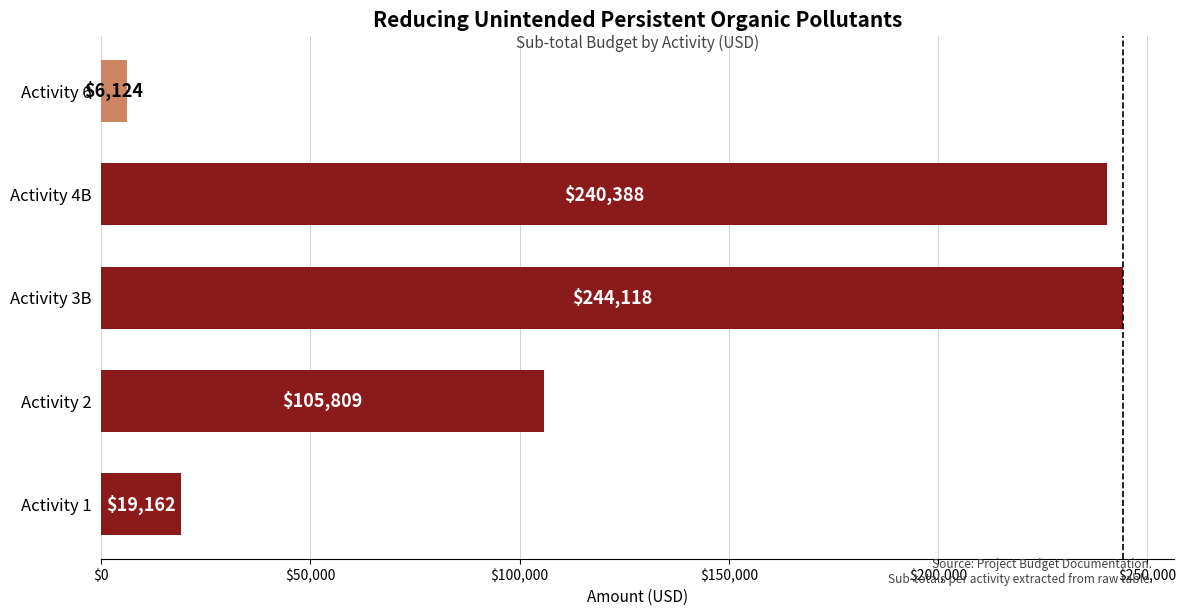

Count the number of categories in the chart.

5